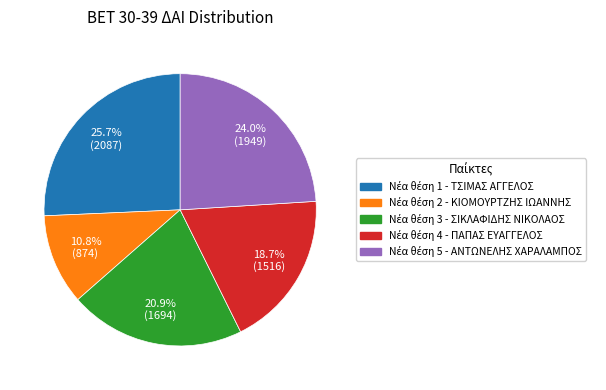

Does any single category account for the majority?

No